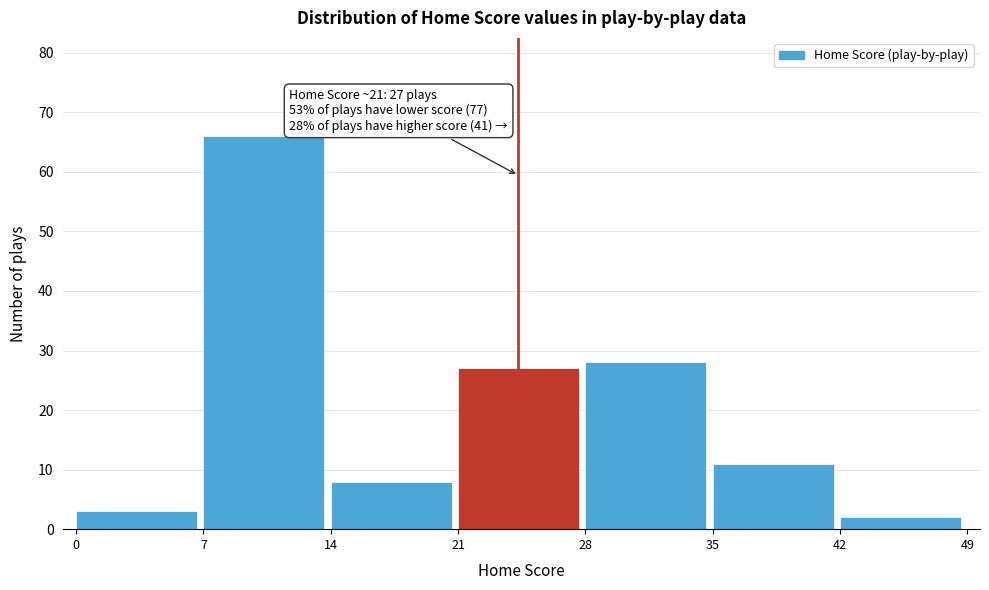

Over which range of the x-axis is the bar tallest?

7 to 14